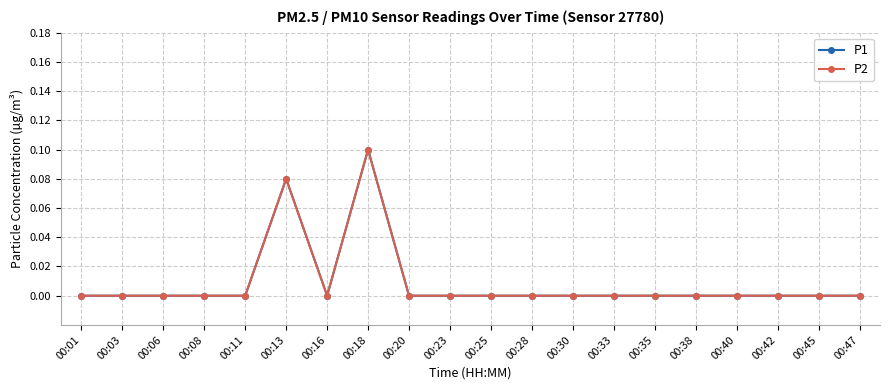

At which label does P1 reach its minimum?

00:01